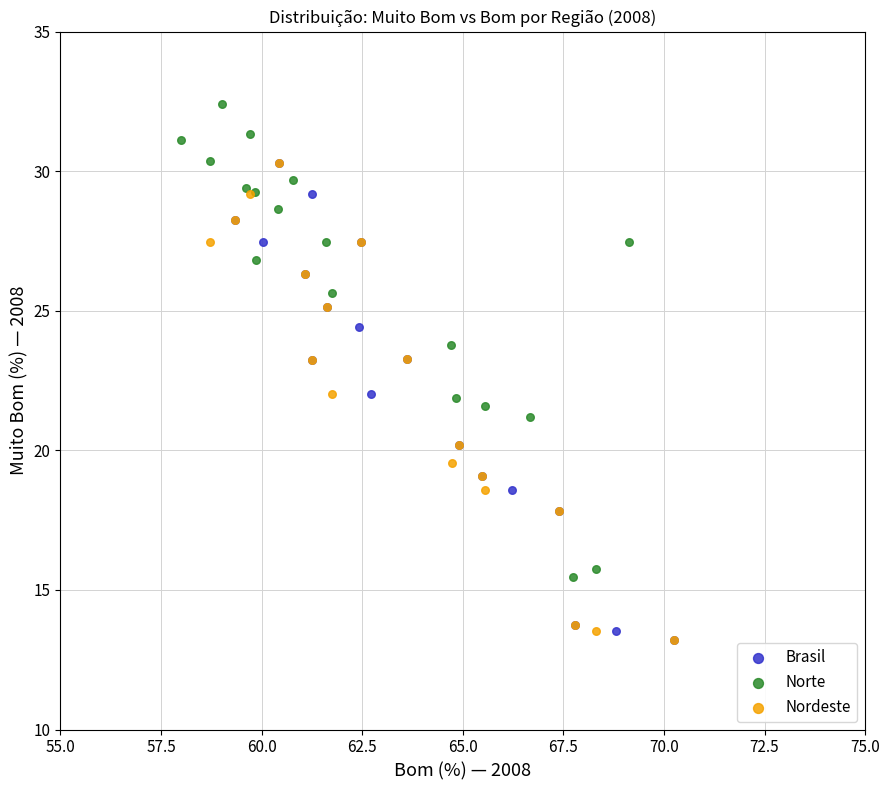

Which series contains the highest Y value?

Norte